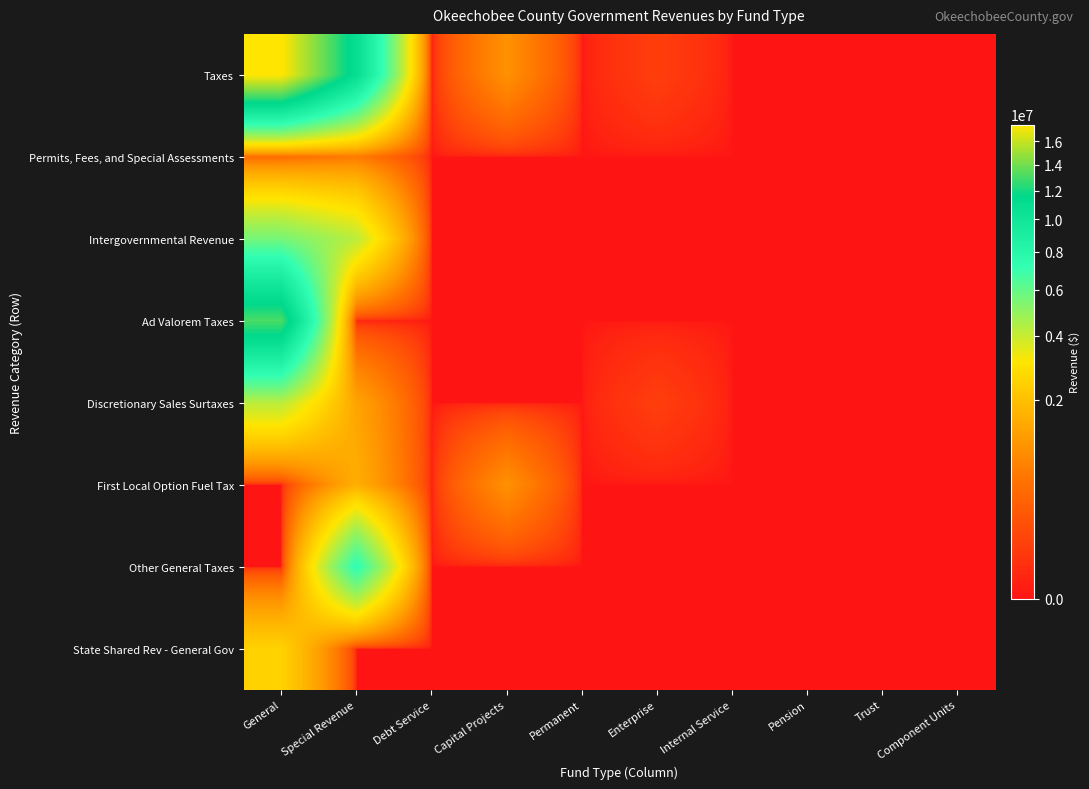

Reading right to left, transcribe all the data shown in this chart.

Taxes: Component Units=0	Trust=0	Pension=0	Internal Service=0	Enterprise=74369	Permanent=0	Capital Projects=988487	Debt Service=0	Special Revenue=10873671	General=17469299
Permits, Fees, and Special Assessments: Component Units=0	Trust=0	Pension=0	Internal Service=0	Enterprise=0	Permanent=0	Capital Projects=0	Debt Service=0	Special Revenue=640174	General=445543
Intergovernmental Revenue: Component Units=0	Trust=0	Pension=0	Internal Service=0	Enterprise=0	Permanent=0	Capital Projects=0	Debt Service=0	Special Revenue=4214357	General=5579161
Ad Valorem Taxes: Component Units=0	Trust=0	Pension=0	Internal Service=0	Enterprise=0	Permanent=0	Capital Projects=0	Debt Service=0	Special Revenue=0	General=13116115
Discretionary Sales Surtaxes: Component Units=0	Trust=0	Pension=0	Internal Service=0	Enterprise=74369	Permanent=0	Capital Projects=0	Debt Service=0	Special Revenue=1334312	General=4240418
First Local Option Fuel Tax: Component Units=0	Trust=0	Pension=0	Internal Service=0	Enterprise=0	Permanent=0	Capital Projects=988487	Debt Service=0	Special Revenue=1573119	General=0
Other General Taxes: Component Units=0	Trust=0	Pension=0	Internal Service=0	Enterprise=0	Permanent=0	Capital Projects=0	Debt Service=0	Special Revenue=7344055	General=0
State Shared Rev - General Gov: Component Units=0	Trust=0	Pension=0	Internal Service=0	Enterprise=0	Permanent=0	Capital Projects=0	Debt Service=0	Special Revenue=0	General=2488446